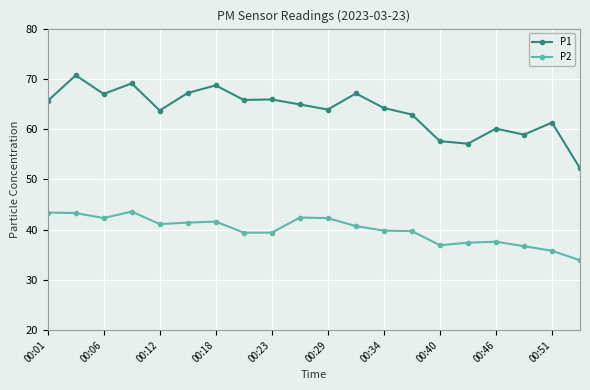

List the series in order of their overall mean, lowest first.

P2, P1